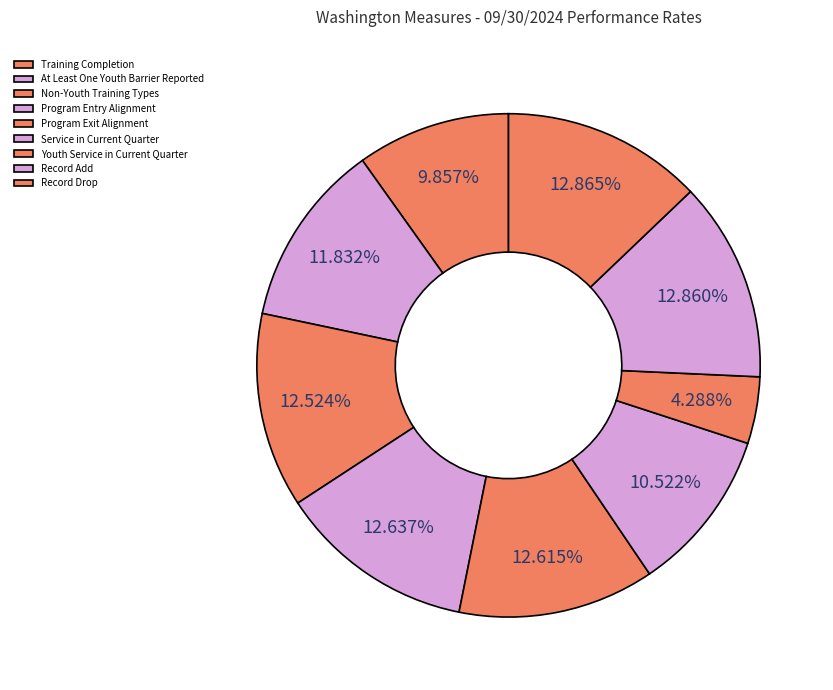

How many slices are in this pie chart?

9